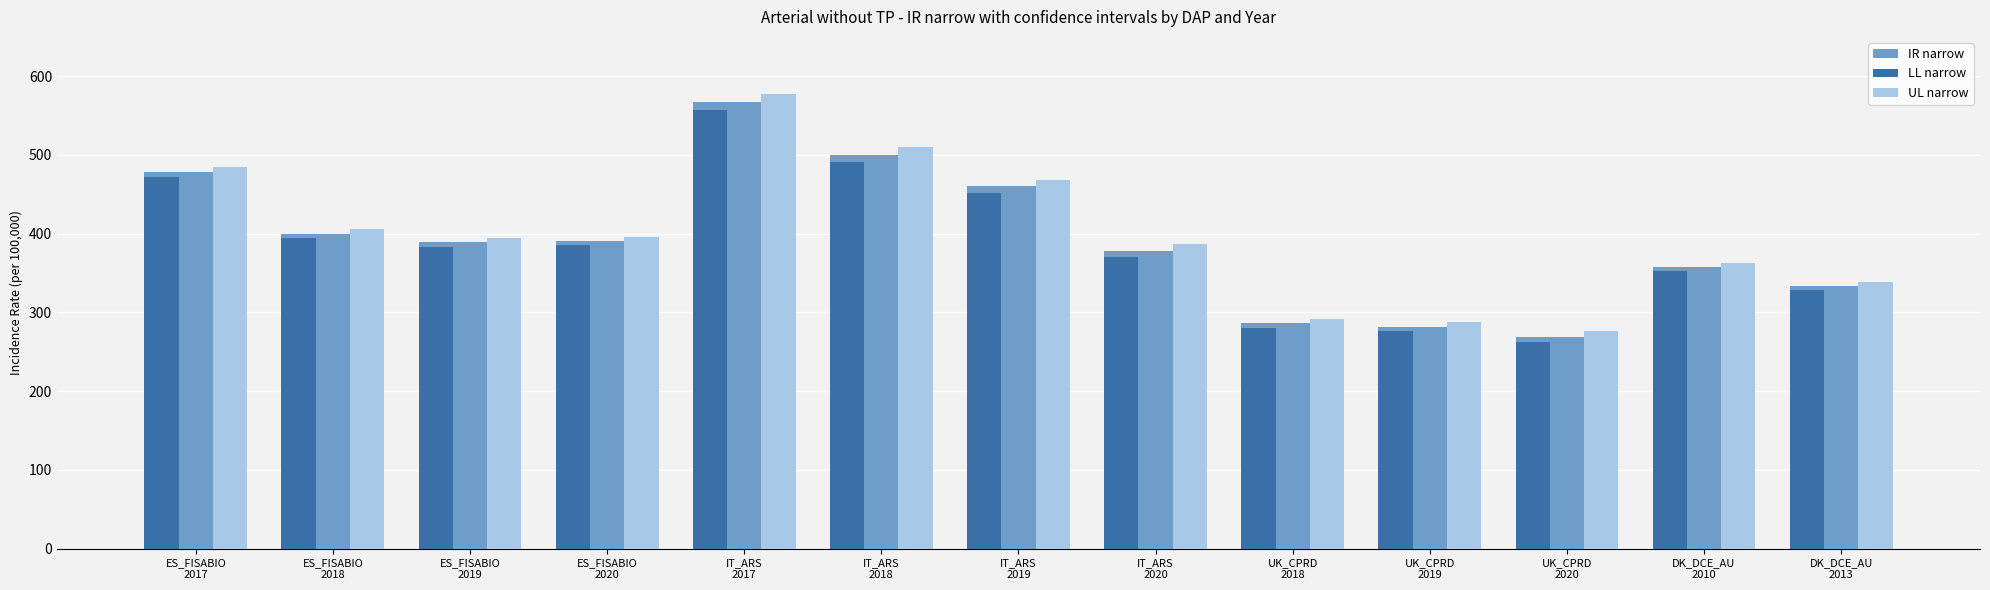

Which series has the widest spread of values?

UL narrow